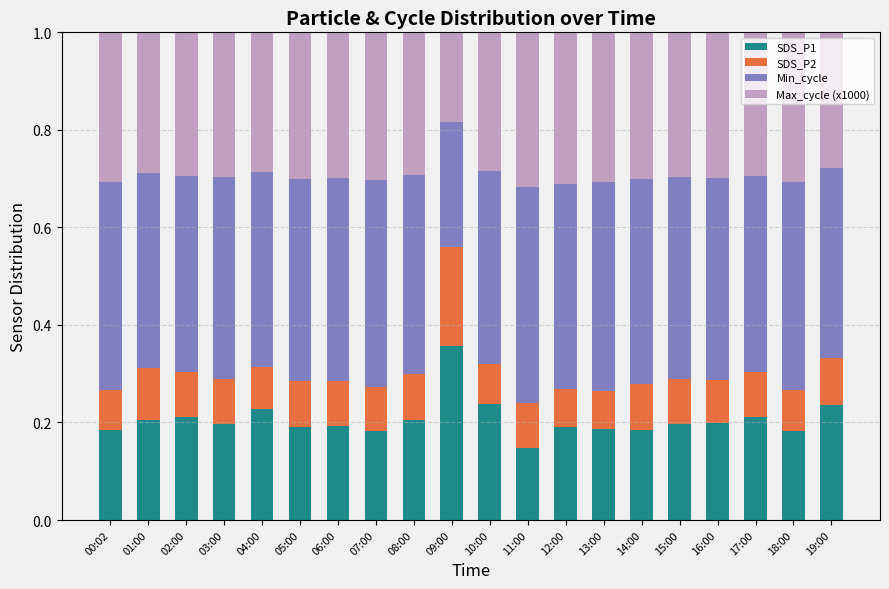

What is the sum of the SDS_P1 values at 09:00 and 15:00?

0.6